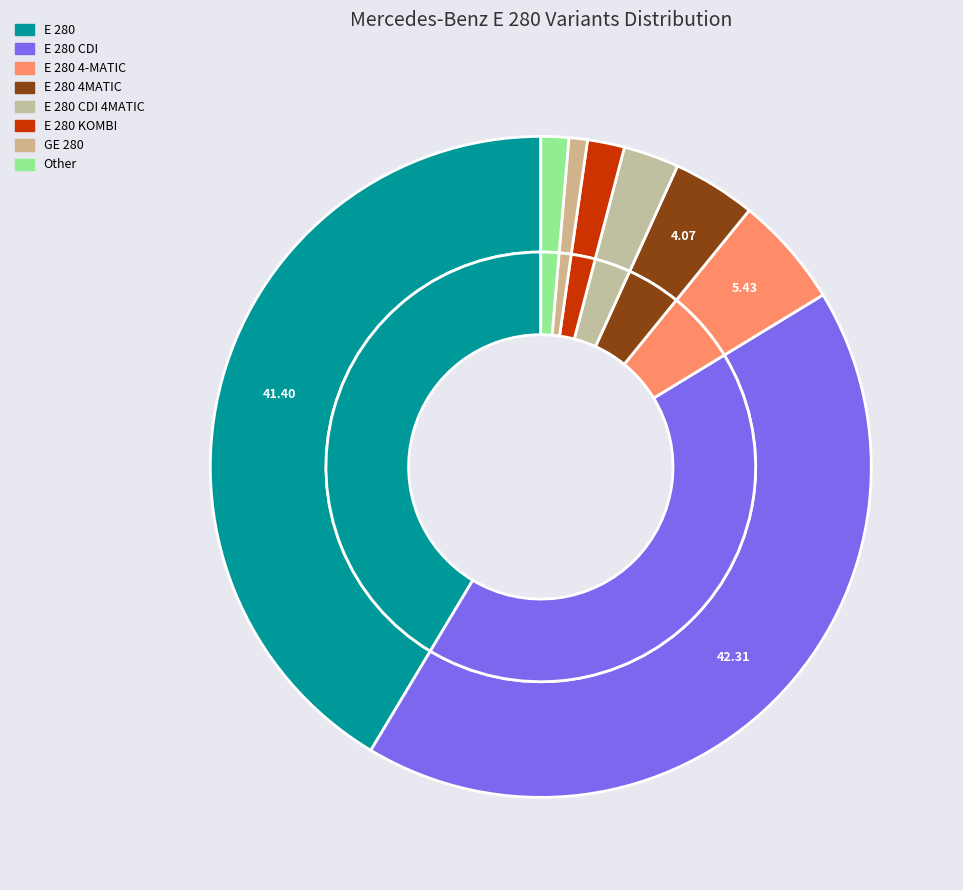

The E 280 KOMBI slice represents 1% of the pie. True or false?

False